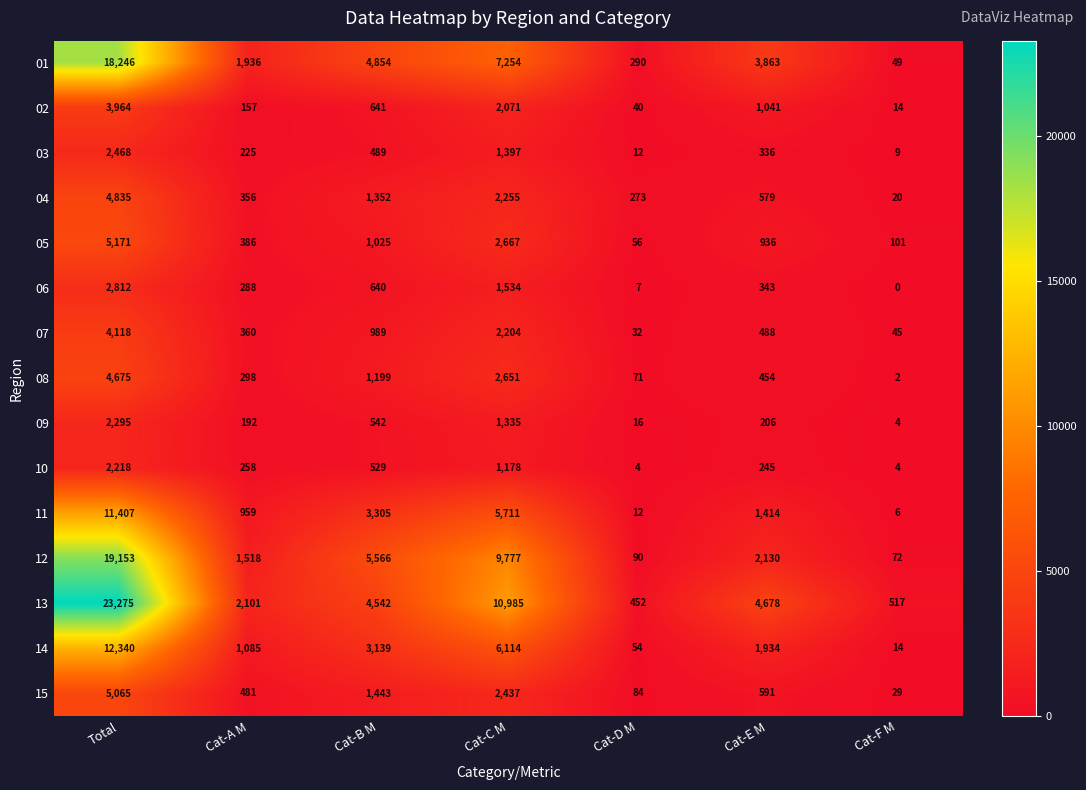

List the series in order of their peak value, highest first.

13, 12, 01, 14, 11, 05, 15, 04, 08, 07, 02, 06, 03, 09, 10